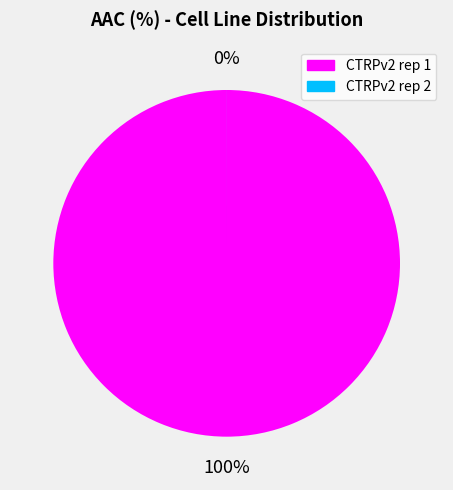

What is the total percentage of CTRPv2 rep 1 and CTRPv2 rep 2?

100.0%